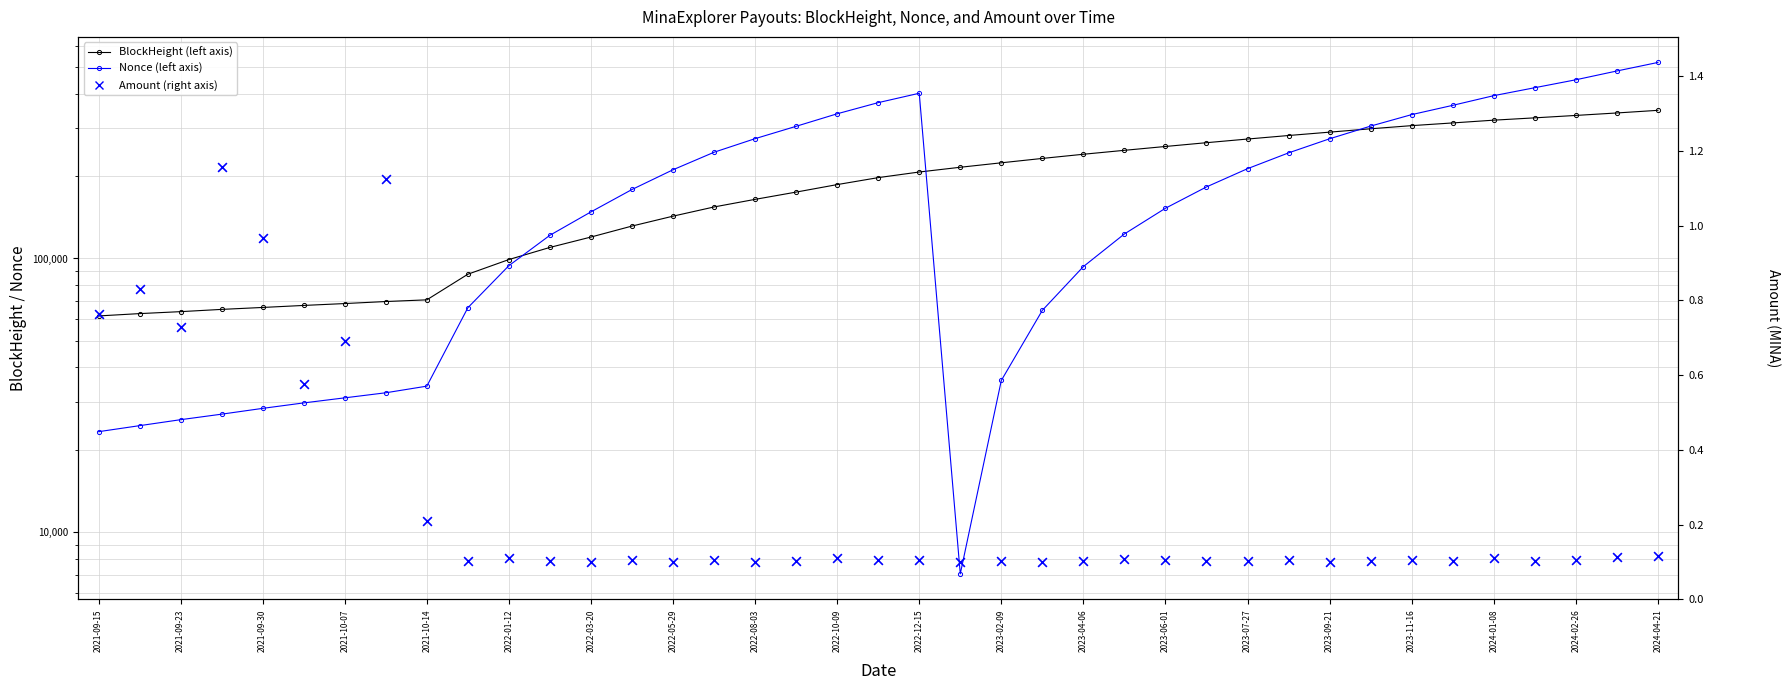

Which series has the widest spread of Y values?

Nonce (left axis)